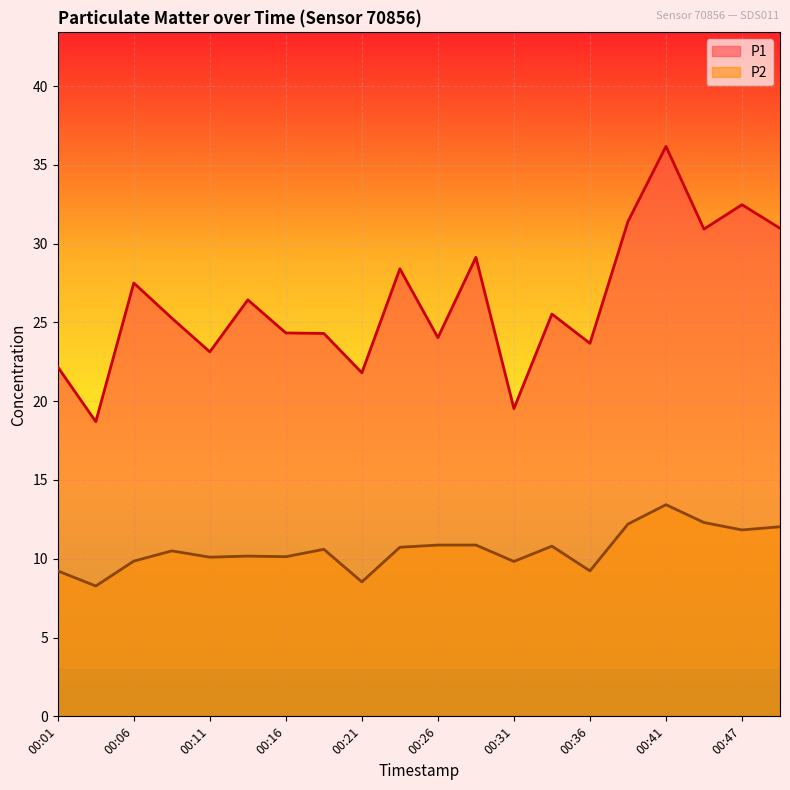

The value of P1 at 00:11 is 10.2. True or false?

False